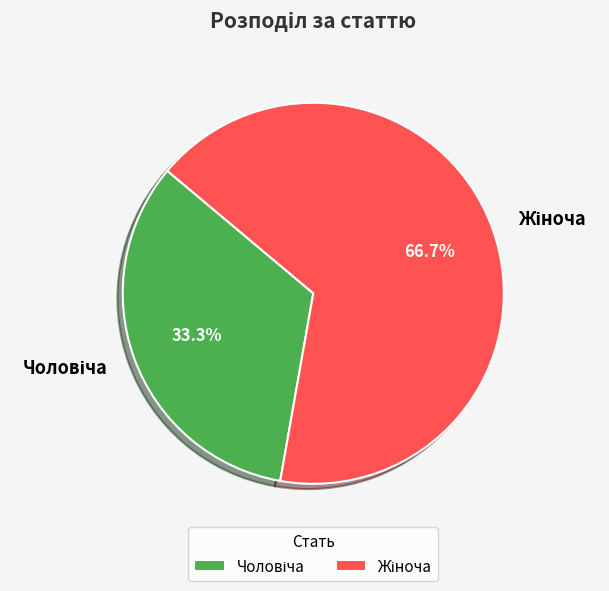

How many segments does this pie chart have?

2